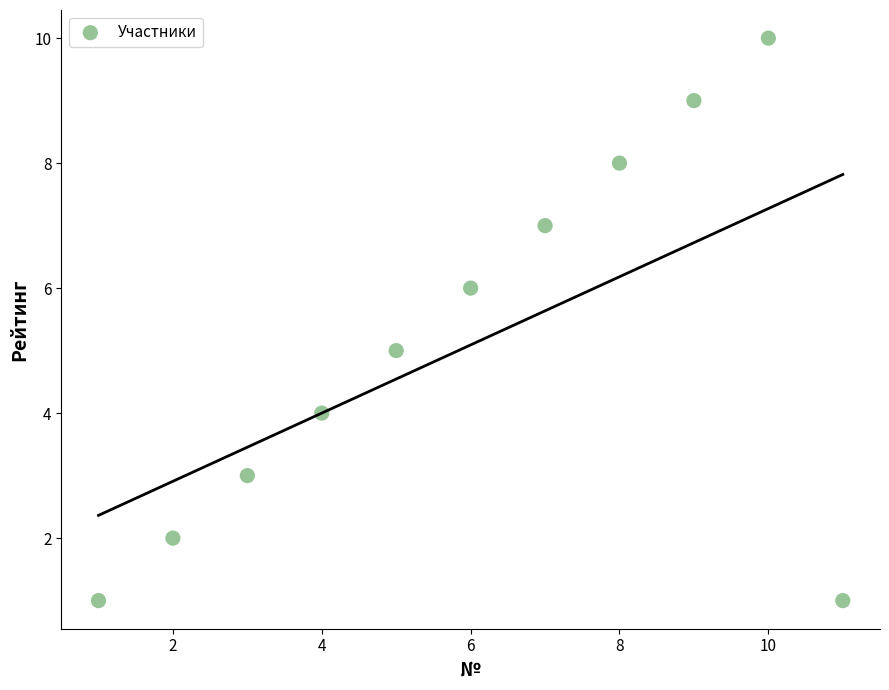

What is the average Y value?

5